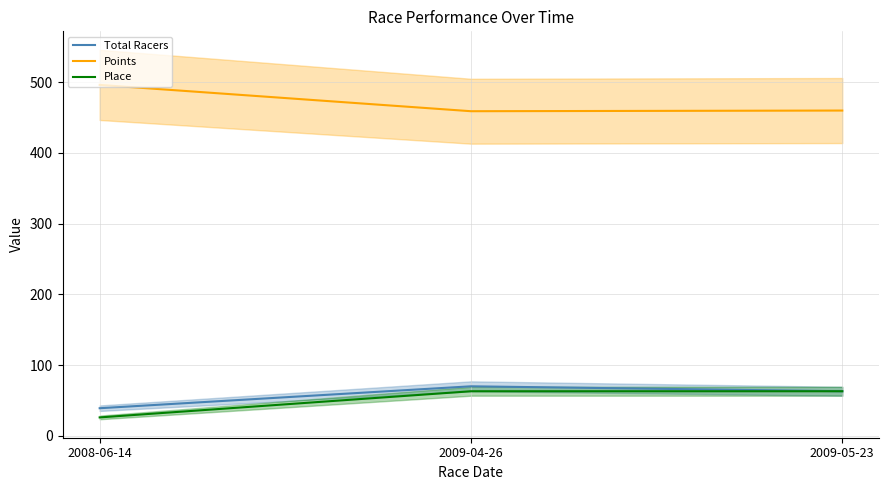

Is the value of Place at 2009-05-23 greater than the value of Points at 2009-05-23?

No